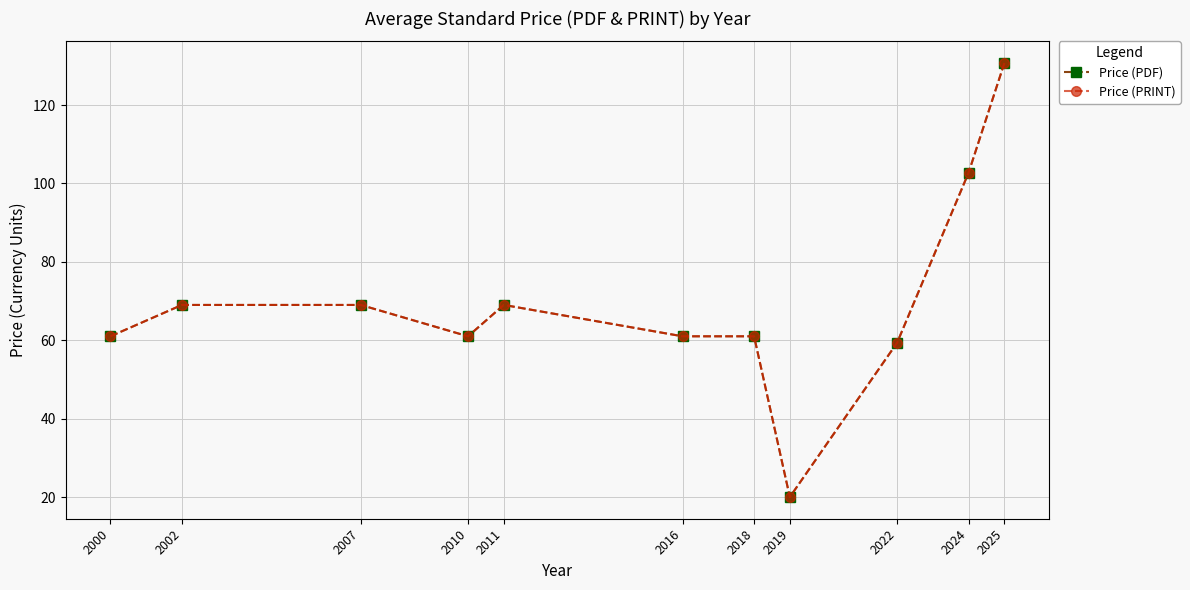

What is the value of the Price (PDF) point at the 2nd from the left?

69.0